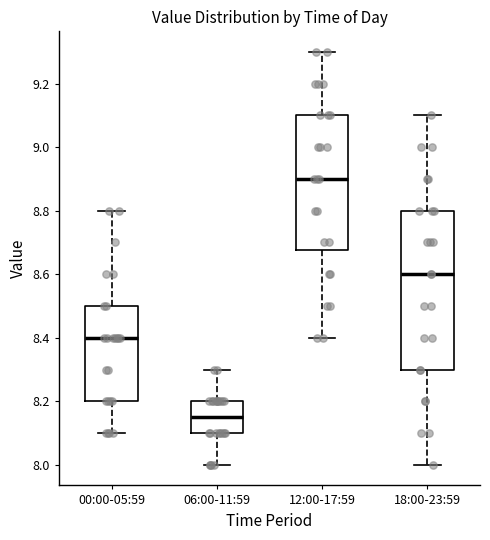

Reading left to right, transcribe this box plot: for each box, give where its median line is, the range the box spans, and where its two whiskers end, as read against the y-axis. The values are not printed on the chart, so give them approximately, as read against the axis.

00:00-05:59: median 8.40, box 8.20 to 8.50, whiskers 8.10 to 8.80
06:00-11:59: median 8.16, box 8.10 to 8.20, whiskers 8.00 to 8.30
12:00-17:59: median 8.90, box 8.68 to 9.10, whiskers 8.40 to 9.30
18:00-23:59: median 8.60, box 8.30 to 8.80, whiskers 8.00 to 9.10